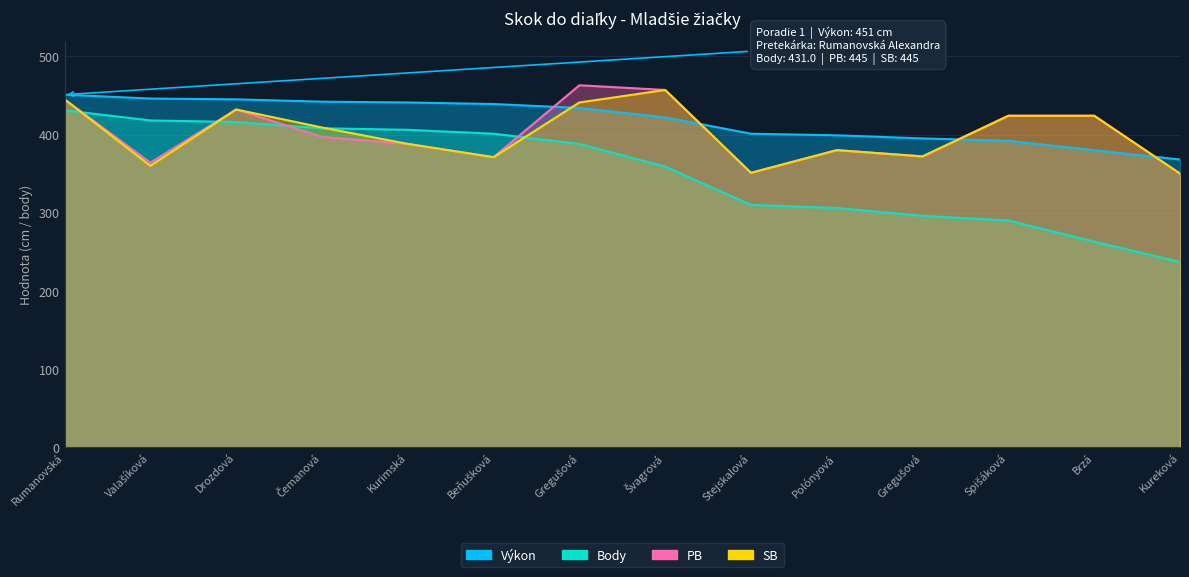

Which has a higher value, Stejskalová or Polónyová?

Stejskalová